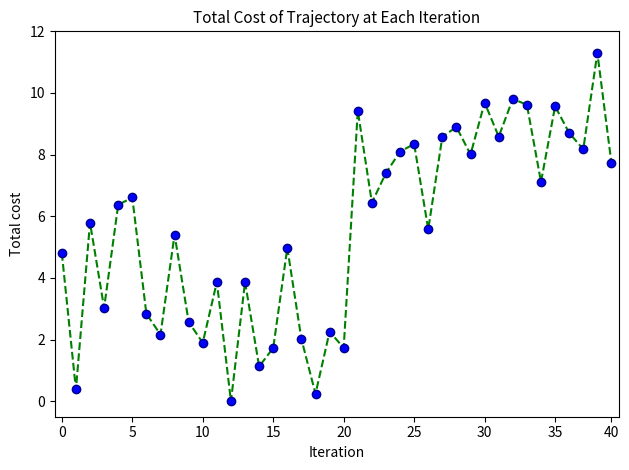

How many lines are shown in the chart?

2